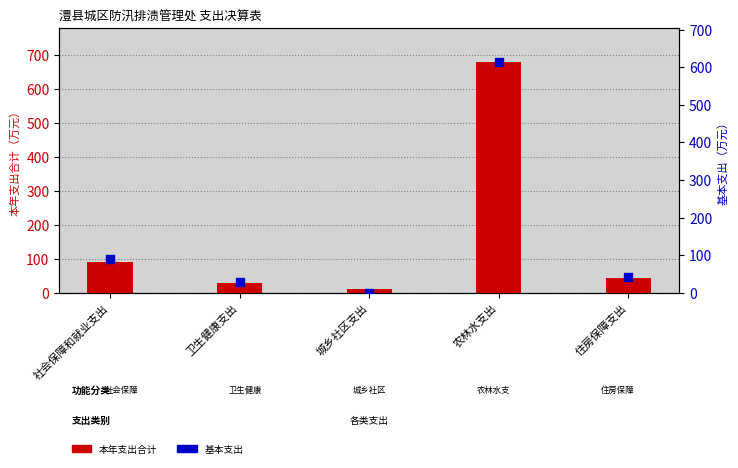

Which series reaches the maximum Y coordinate?

本年支出合计